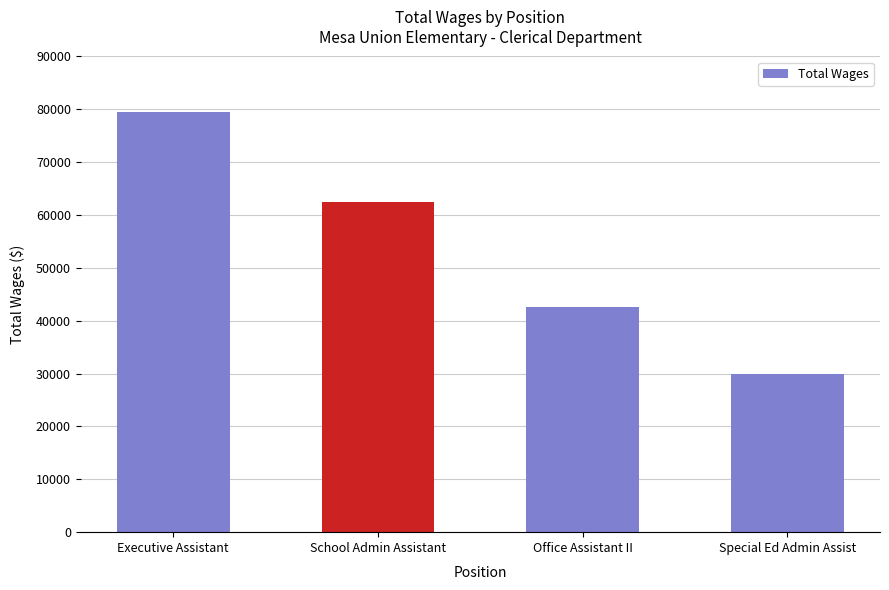

The chart shows a value of 32210 at School Admin Assistant. True or false?

False